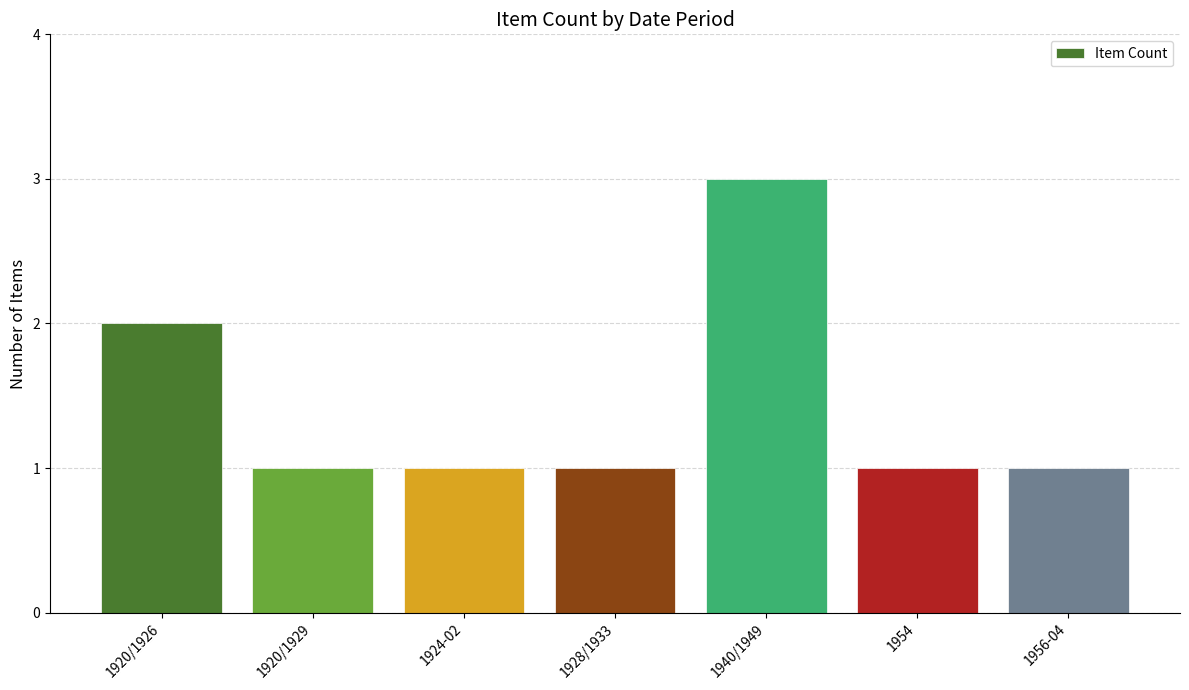

At which label is the value closest to 2?

1920/1926